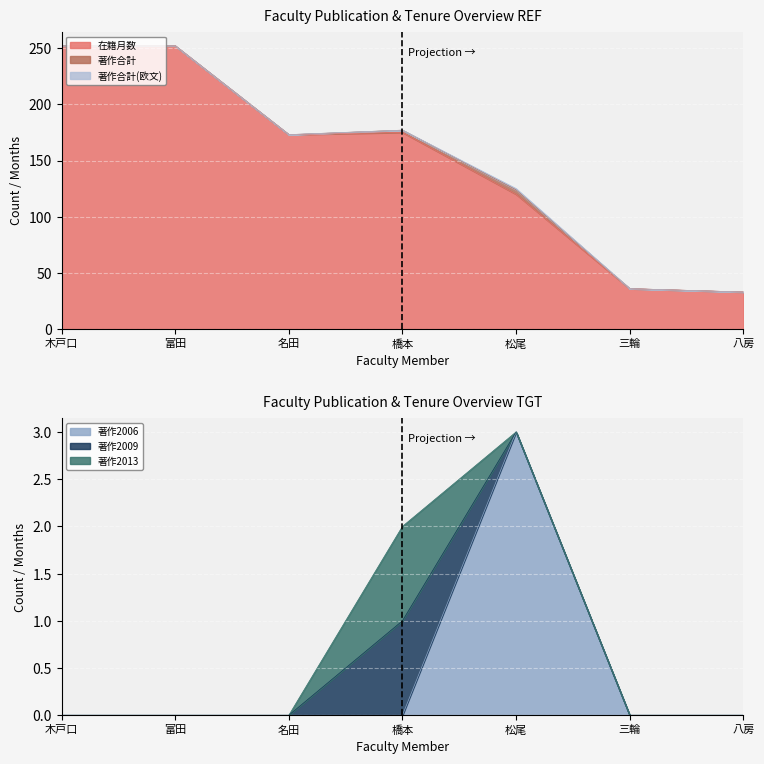

True or false: 著作合計(欧文) has more than 1 points higher than both neighbors.

False